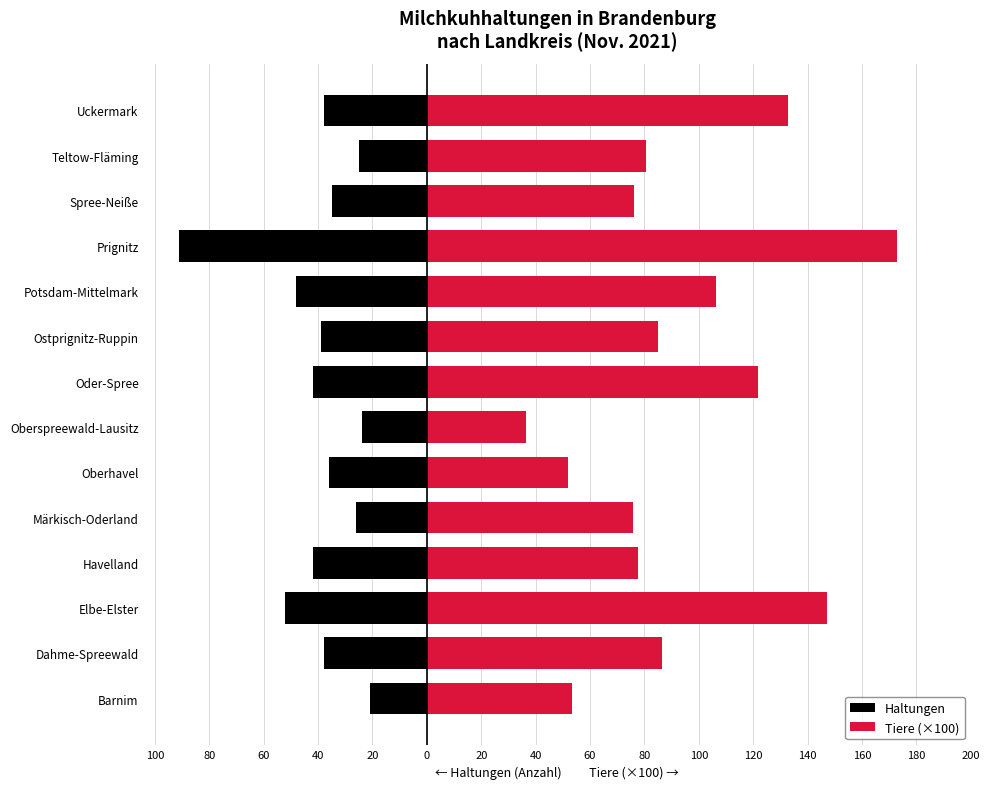

What is the spread (max minus min) of values at Oberhavel?

87.8